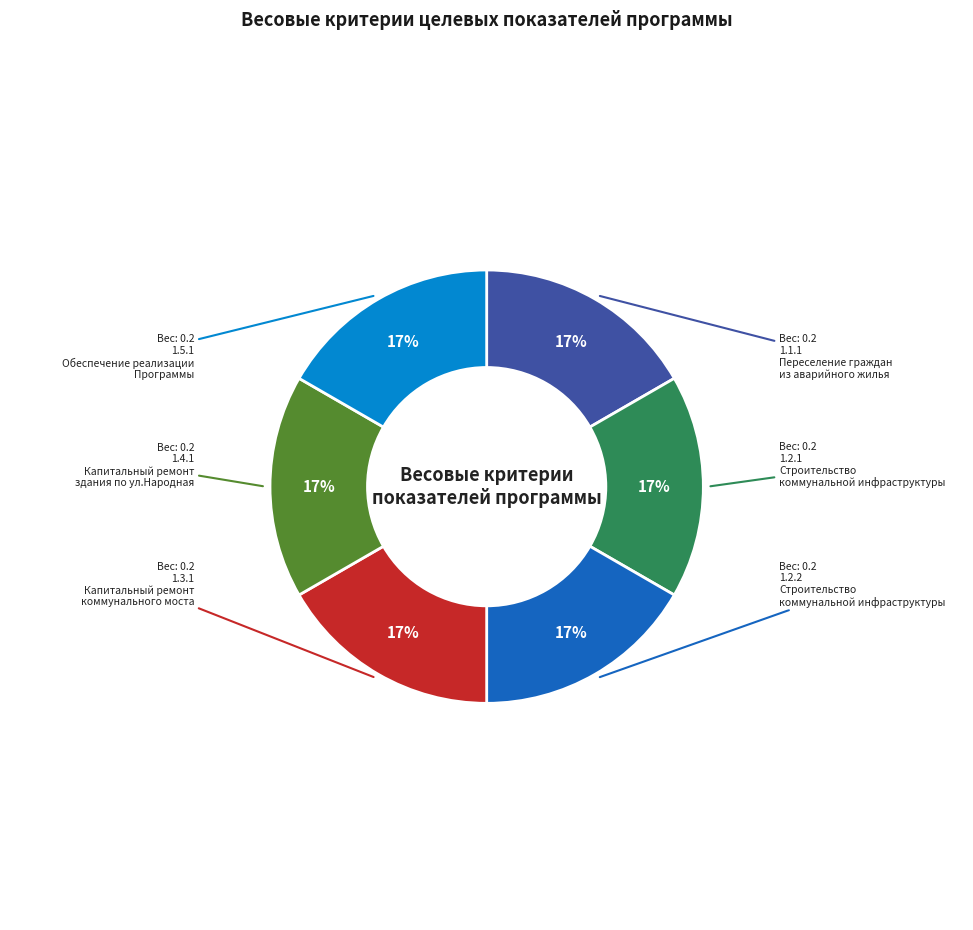

Is there any slice that represents more than half of the pie?

No